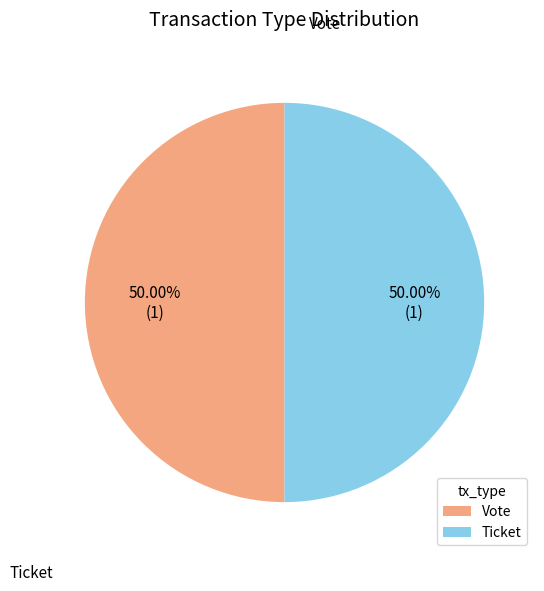

To the nearest percent, what portion does Vote represent?

50%